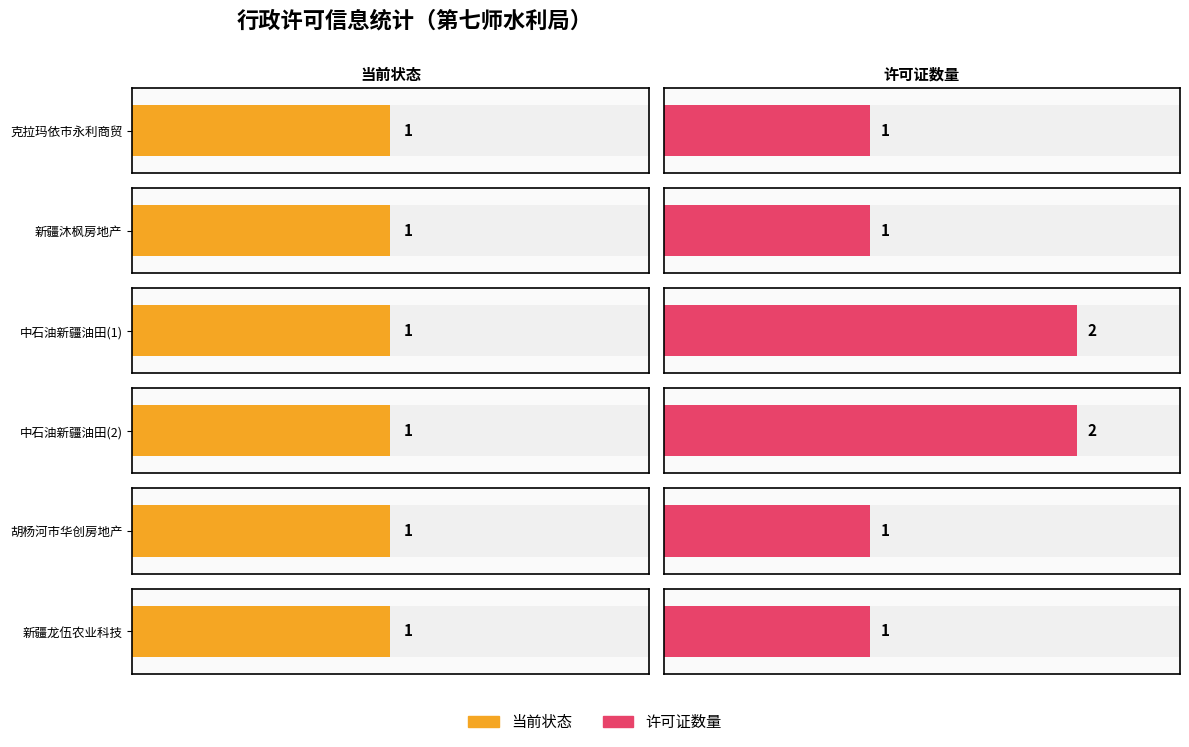

What is the sum of the 当前状态 values at 胡杨河市华创房地产开发有限公司 and 克拉玛依市永利商贸有限责任公司?

2